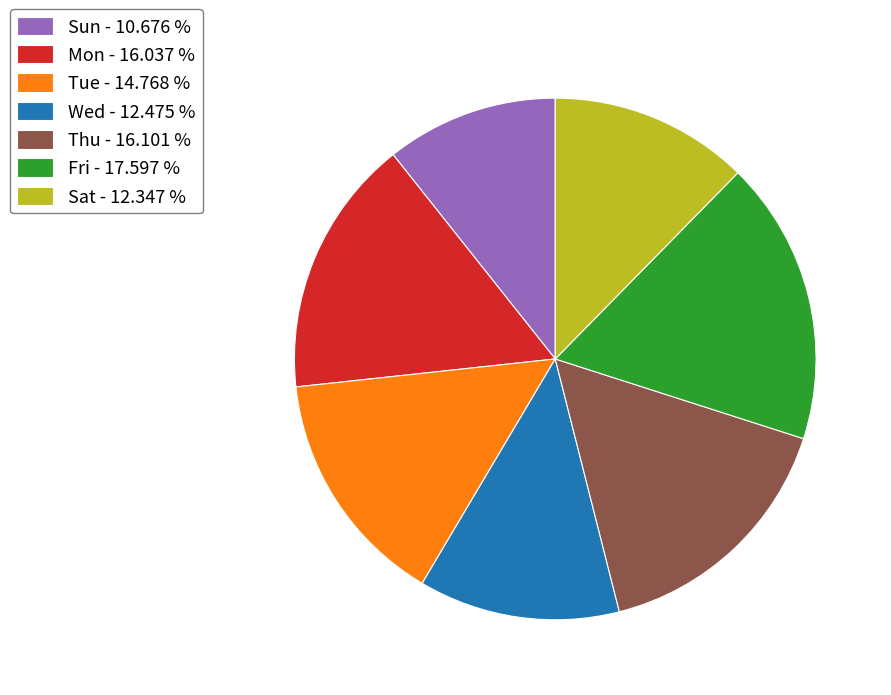

What is the largest slice in the pie chart?

Fri - 17.597 %